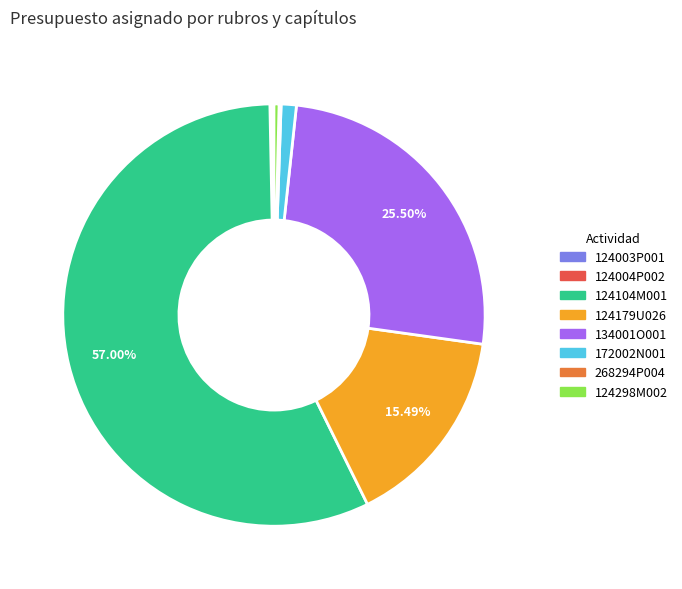

Does any single category account for the majority?

Yes